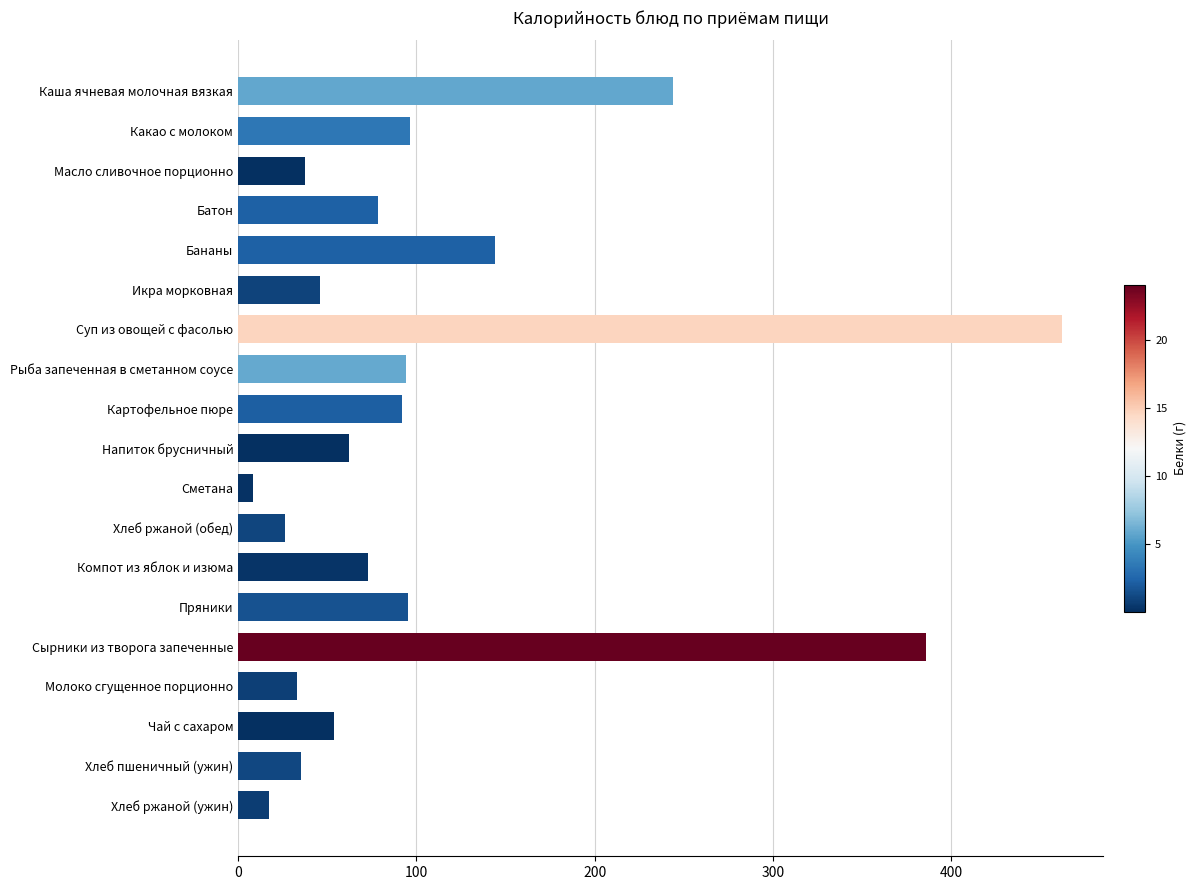

Count the number of categories in the chart.

19